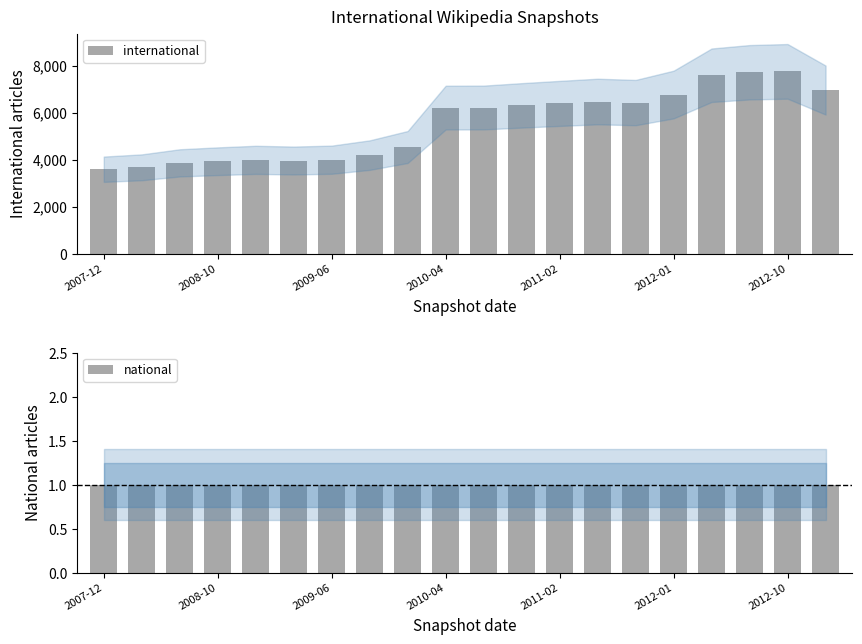

What is the spread (max minus min) of values at 13?

6467